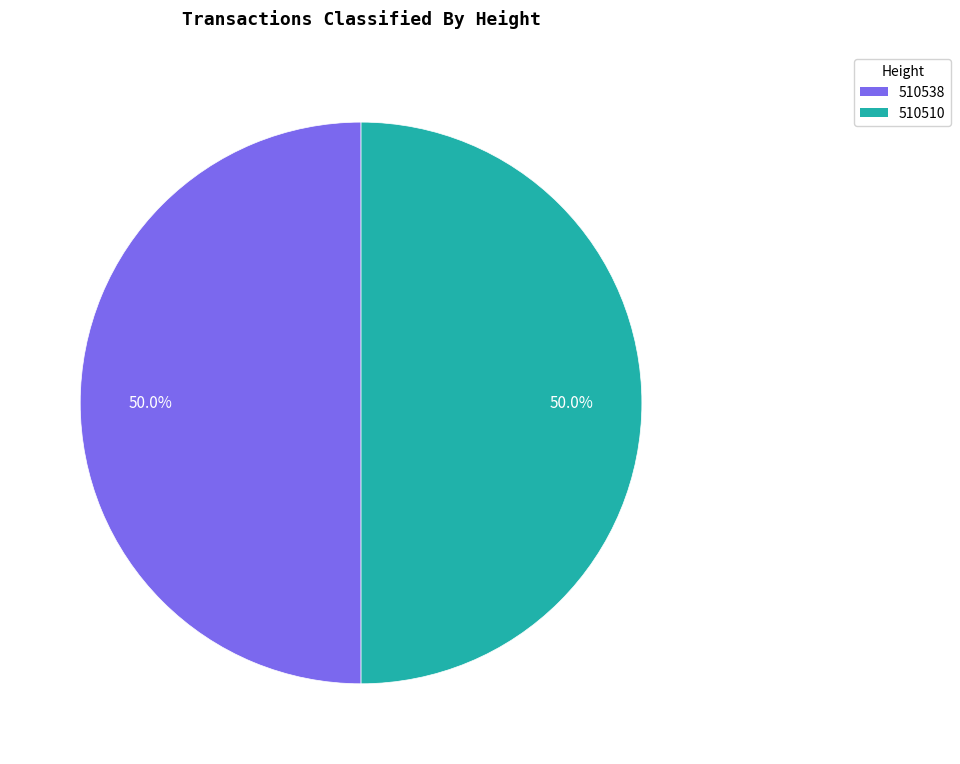

What percentage is the 510538 slice, to the nearest percent?

50%